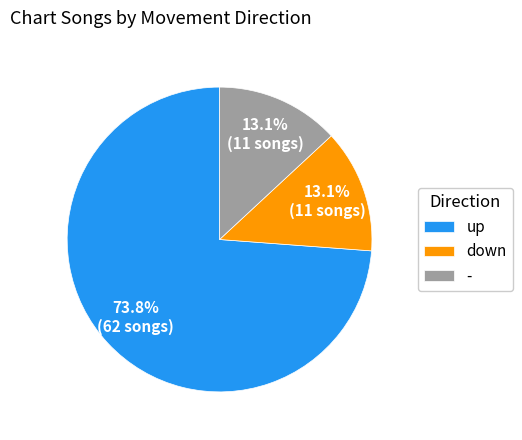

Which has a higher value, up or down?

up